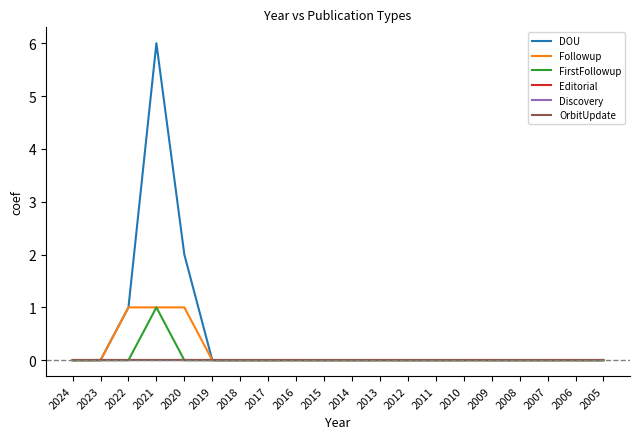

True or false: Followup has more than 0 points higher than both neighbors.

False